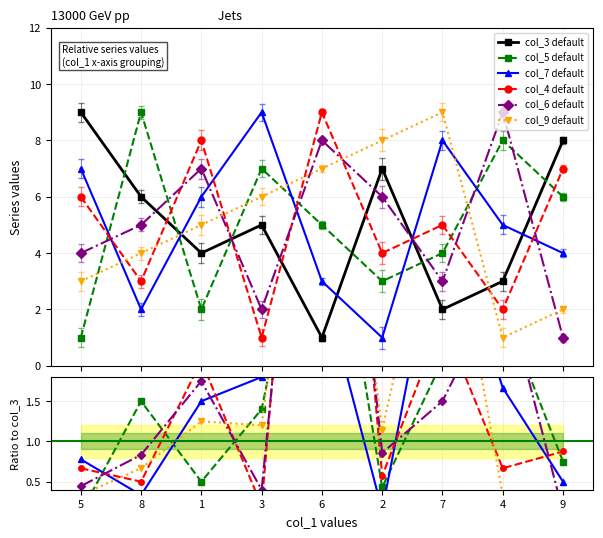

What is the lowest value of the col_9 series?

1